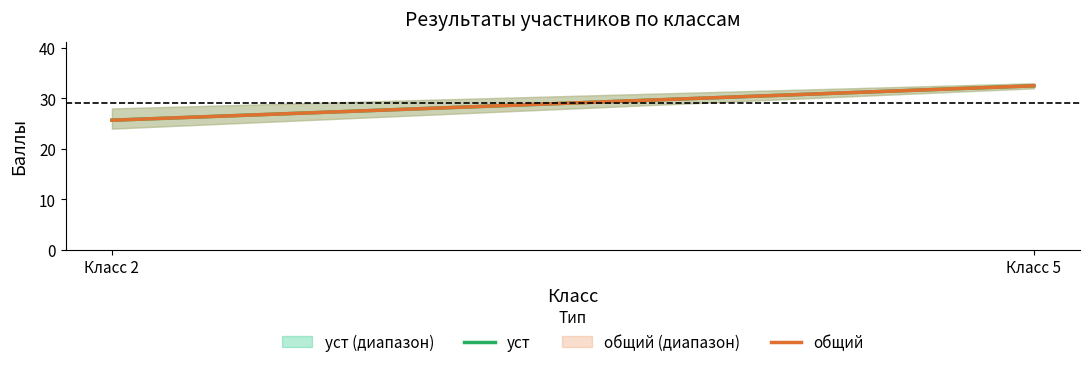

The value of общий at Класс 5 is 18.9. True or false?

False